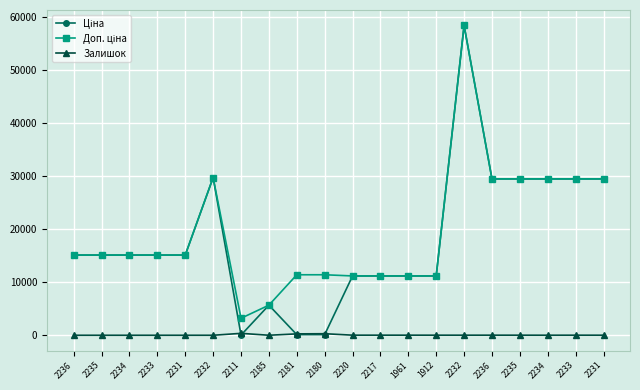

List the labels in order of Залишок value, largest first.

2211, 2180, 2181, 2220, 2217, 1961, 2236, 1912, 2232, 2233, 2235, 2231, 2234, 2185, 2236, 2235, 2234, 2233, 2231, 2232